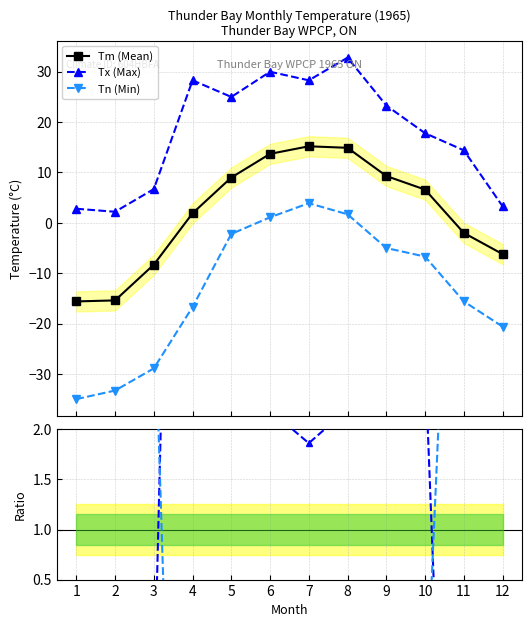

What is the value of the Tn (Min) point at the 7th from the left?

3.9